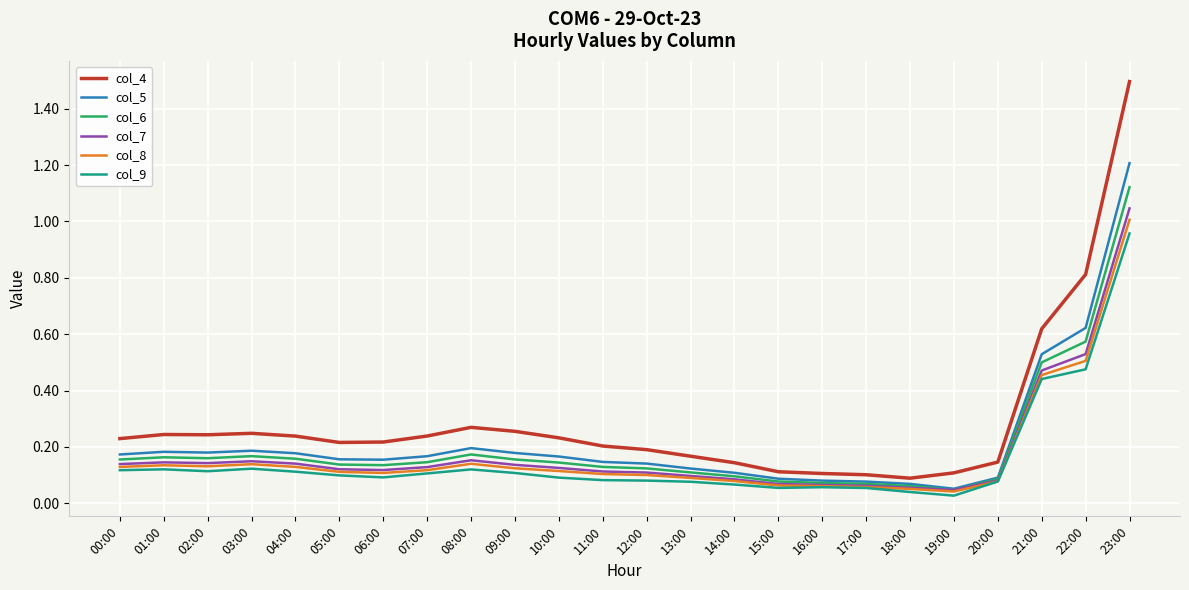

The value of col_4 at 12:00 is 0.3. True or false?

False